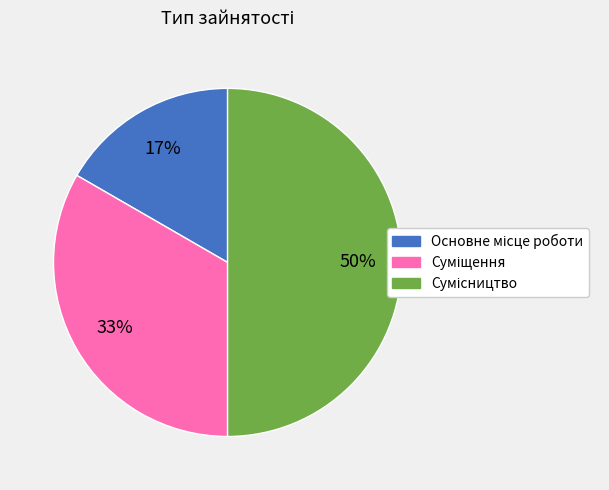

To the nearest percent, what is the difference between the largest and smallest slice percentages?

33%